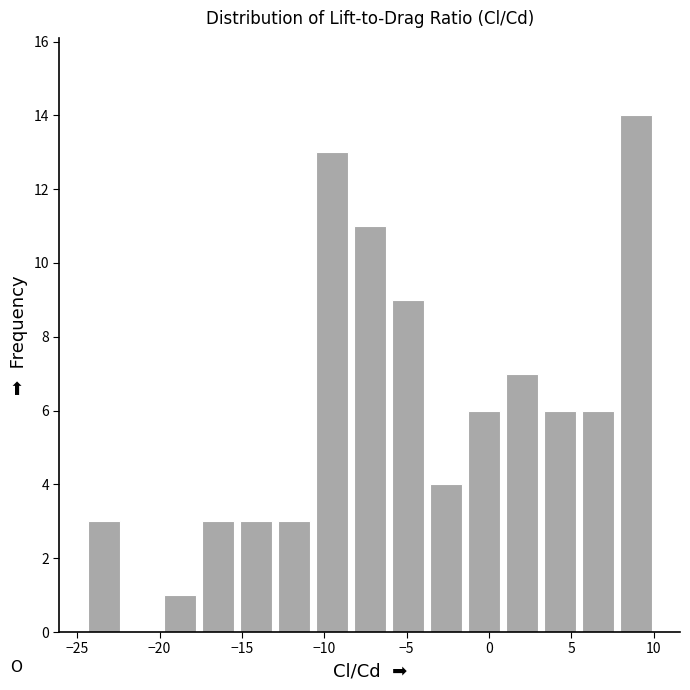

Reading left to right, transcribe this chart: for each bar, give the range it covers on the x-axis and its height. Neither the bar edges nor the heights are printed on the chart, so give them approximately, as read against the axes.

-24.5 to -22.0: 3
-22.0 to -20.0: 0
-20.0 to -17.5: 1
-17.5 to -15.5: 3
-15.5 to -13.0: 3
-13.0 to -10.5: 3
-10.5 to -8.5: 13
-8.5 to -6.0: 11
-6.0 to -4.0: 9
-4.0 to -1.5: 4
-1.5 to 1.0: 6
1.0 to 3.0: 7
3.0 to 5.5: 6
5.5 to 8.0: 6
8.0 to 10.0: 14